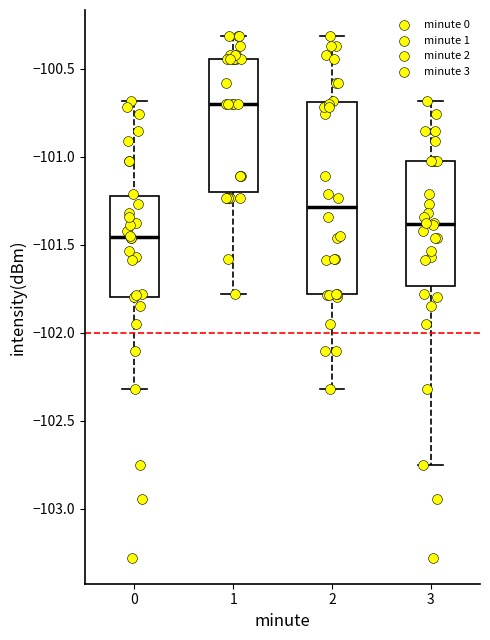

Where is the lower edge of the box at x = 3 on the y-axis? The values are not printed on the chart, so give them approximately, as read against the axis.

-101.75